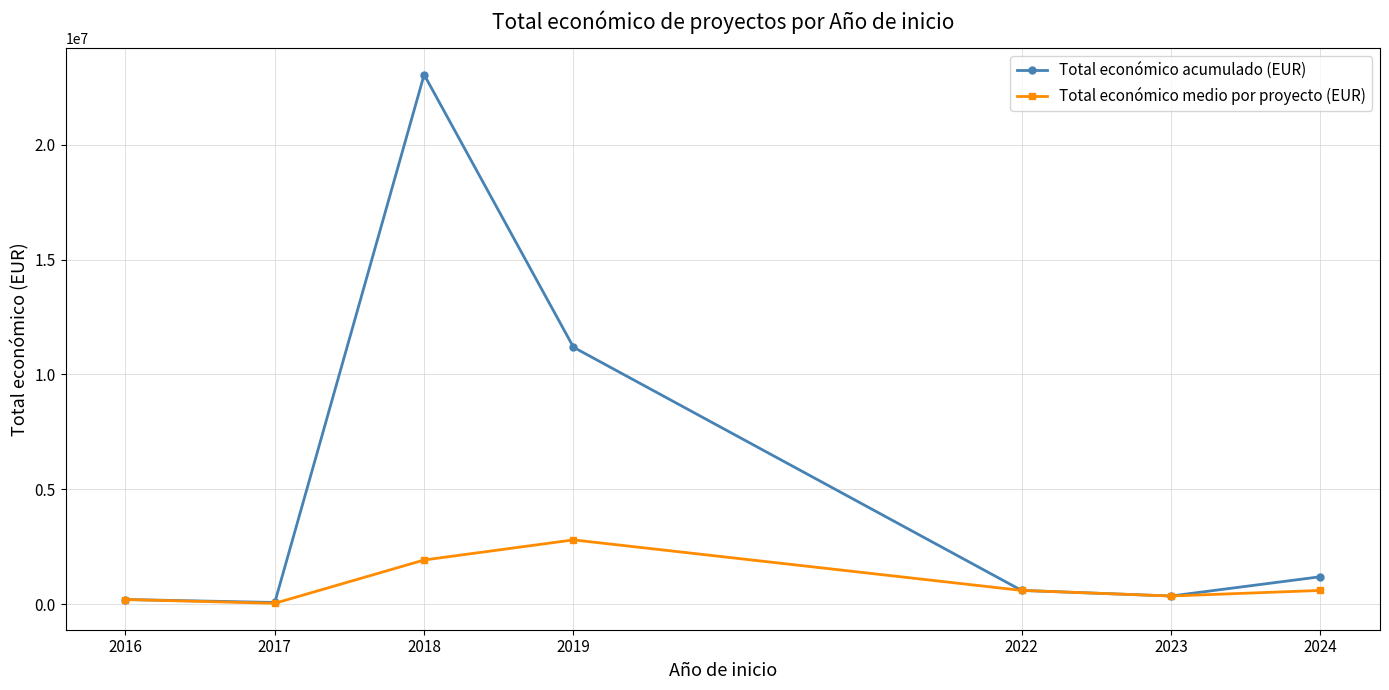

Which series has the largest total across all categories?

Total económico acumulado (EUR)